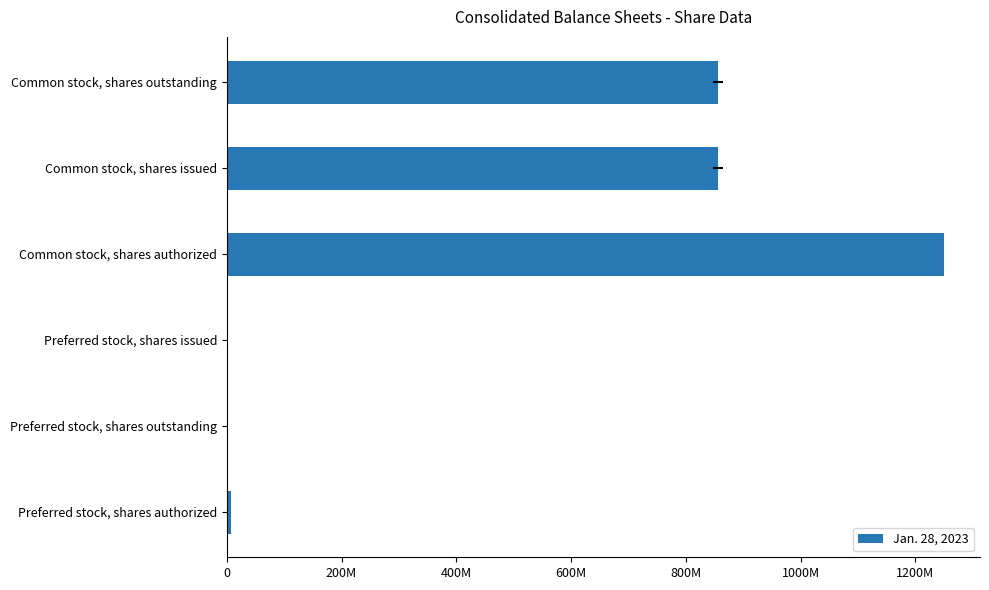

True or false: the data shows 1322477773 at Common stock, shares issued.

False